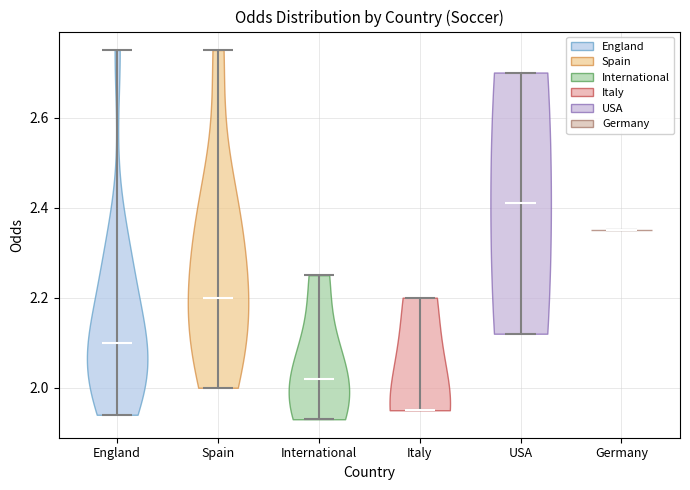

Reading left to right, read every violin against the y-axis: where its median line is, and the lowest and highest points it reaches. The values are not printed on the chart, so give them approximately, as read against the axis.

England: median line 2.10, lowest point 1.94, highest point 2.76
Spain: median line 2.20, lowest point 2.00, highest point 2.76
International: median line 2.02, lowest point 1.94, highest point 2.26
Italy: median line 1.96, lowest point 1.96, highest point 2.20
USA: median line 2.42, lowest point 2.12, highest point 2.70
Germany: median line 2.36, lowest point 2.36, highest point 2.36